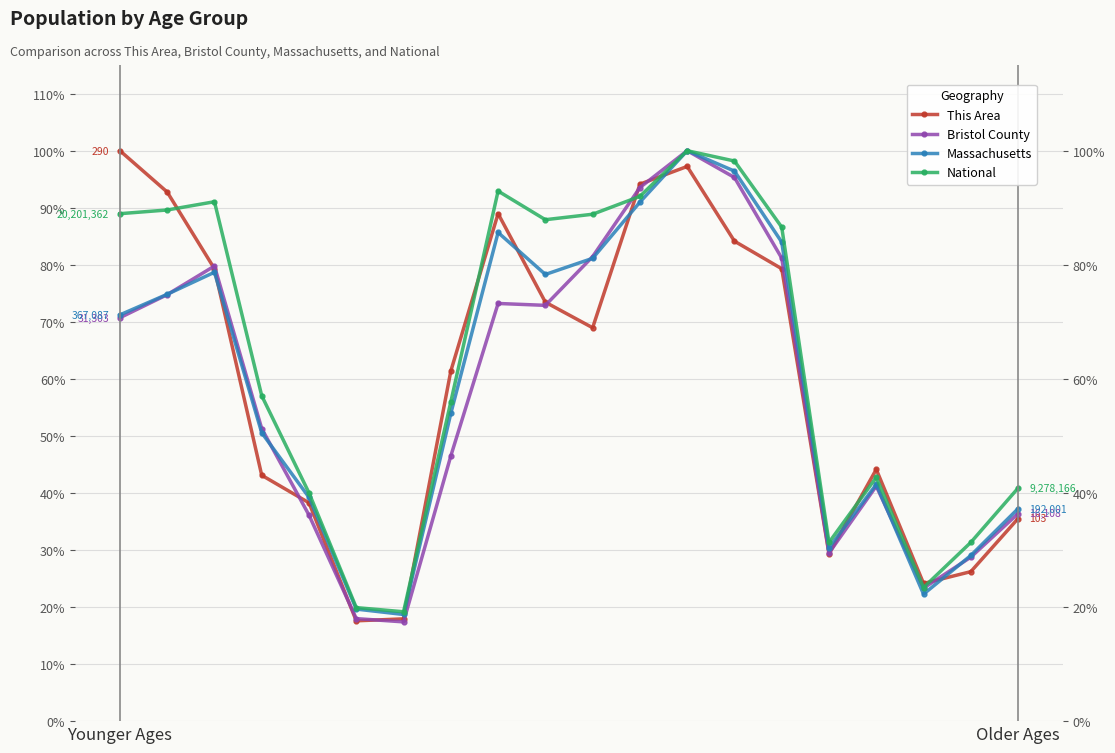

Which category has the lowest value in the Bristol County series?

6